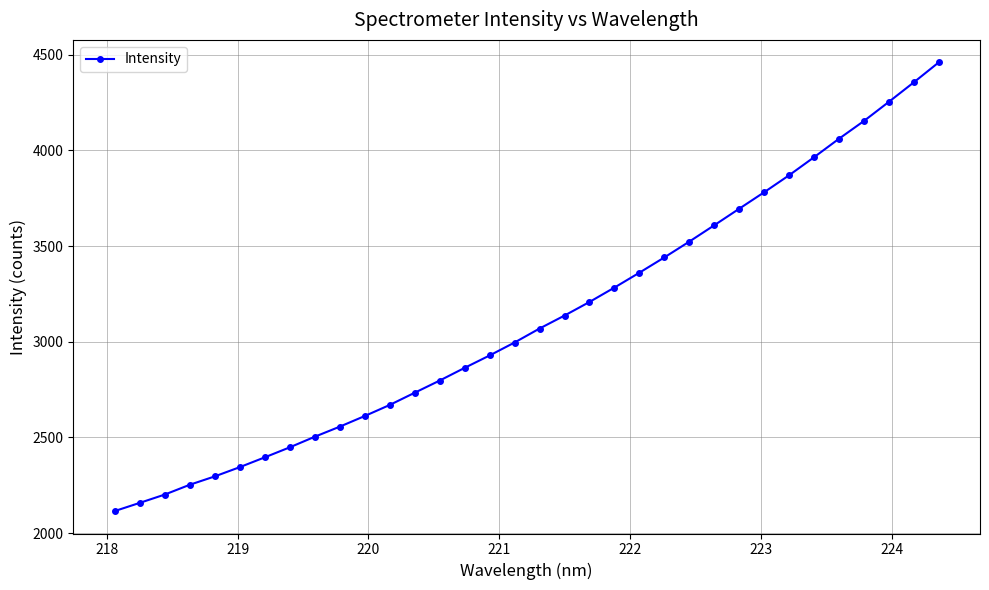

What is the sum of all values?

106096.3